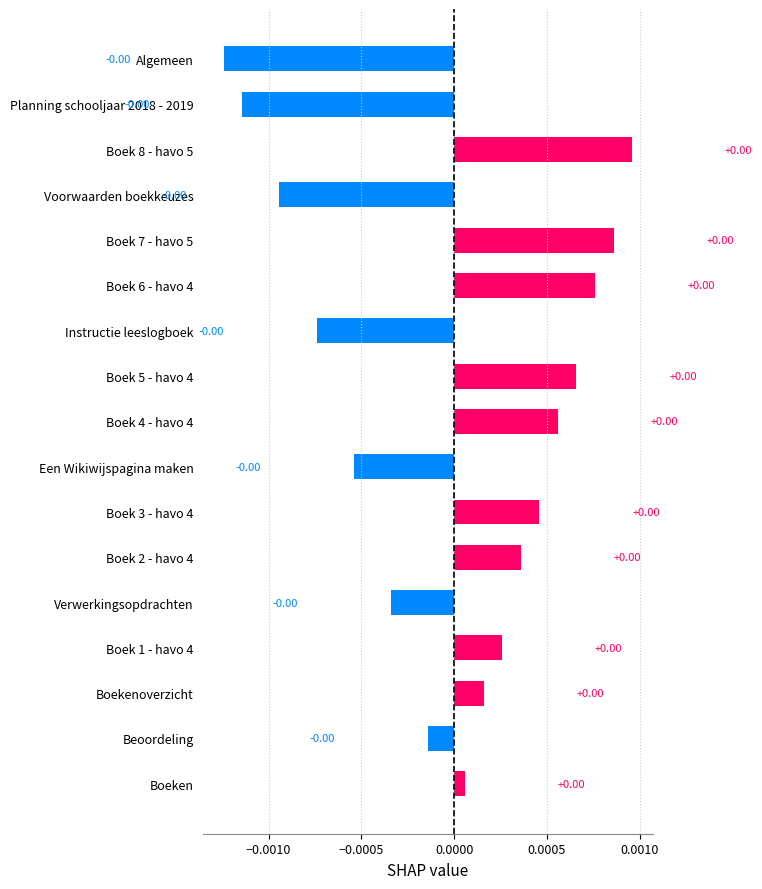

How many values are below 0?

7